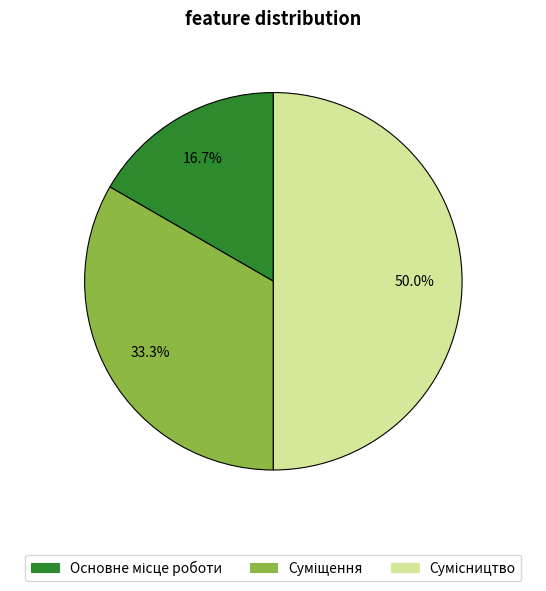

How many slices are in this pie chart?

3